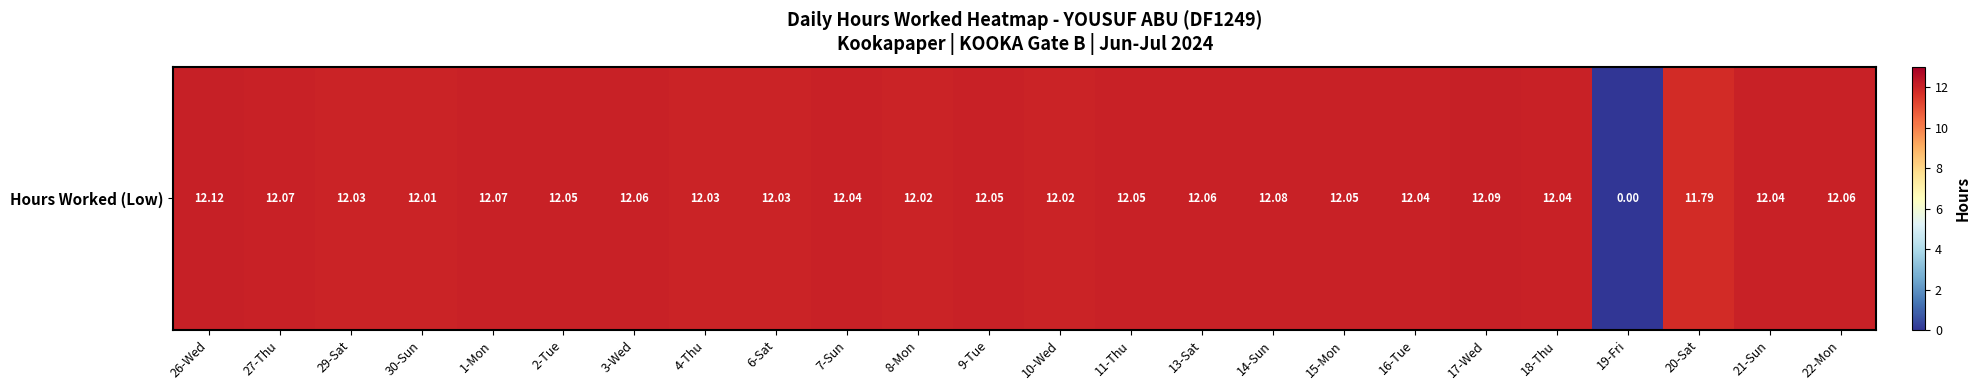

What is the average value?

11.5